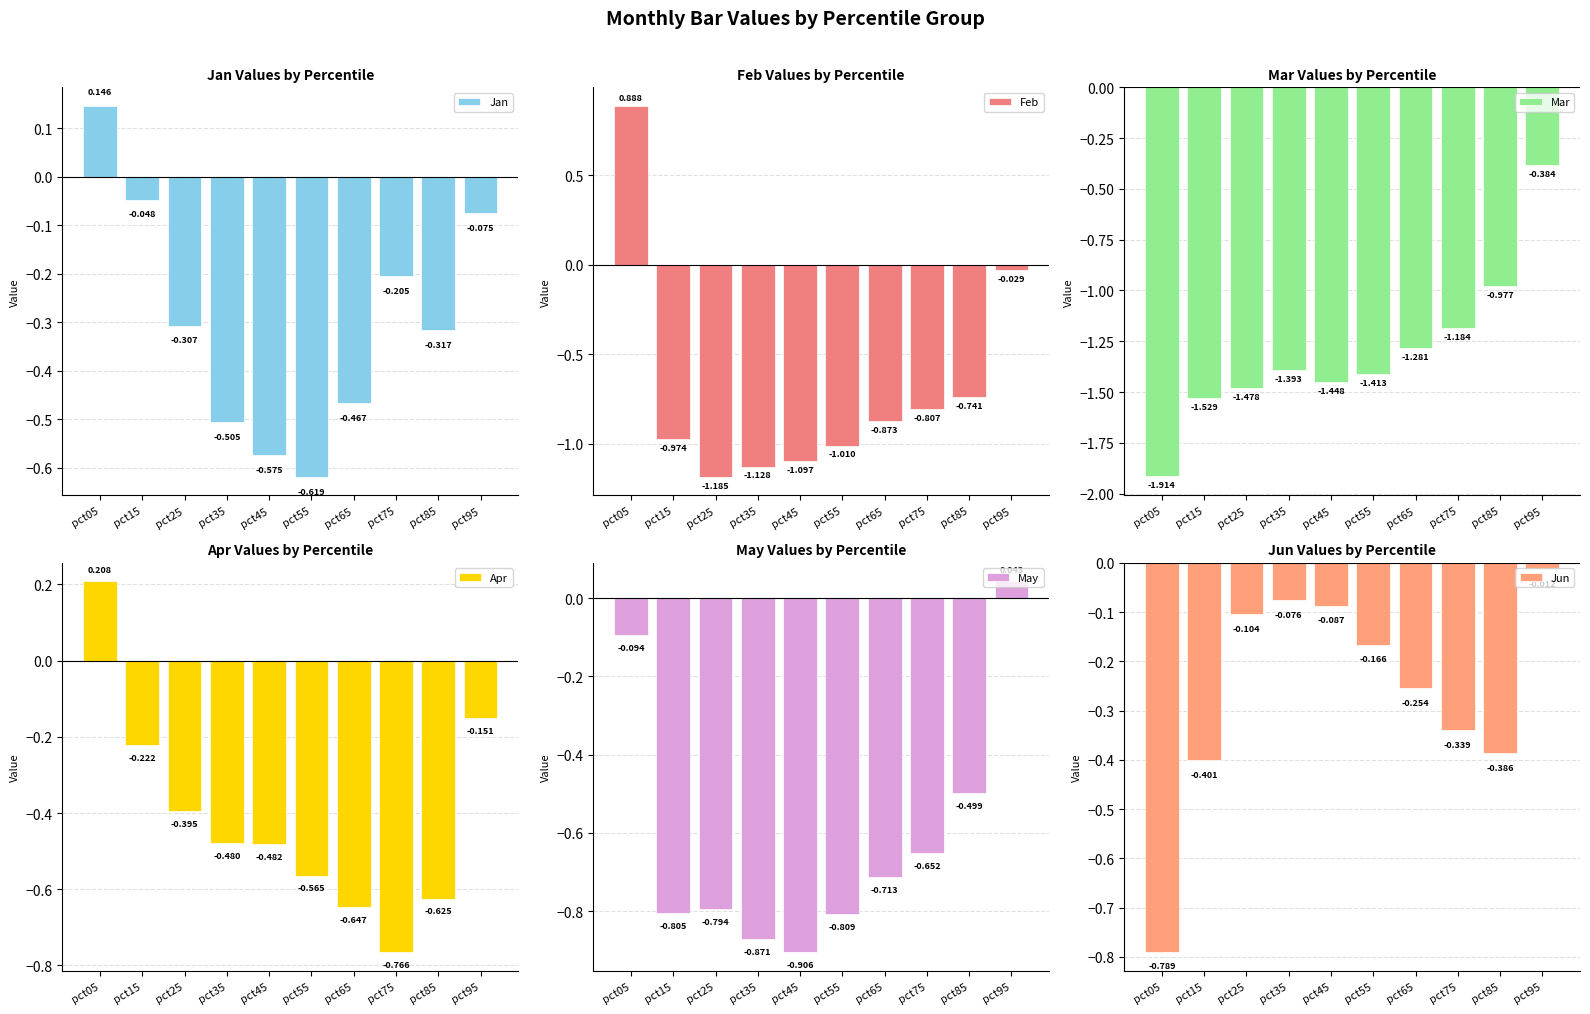

What are all the series names shown in the legend?

Jan, Feb, Mar, Apr, May, Jun